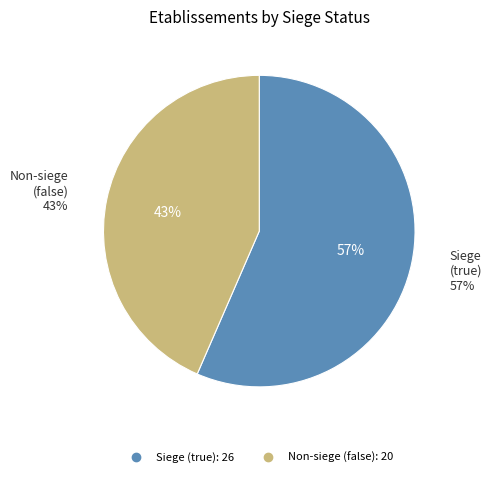

Which category has the biggest portion of the pie?

false